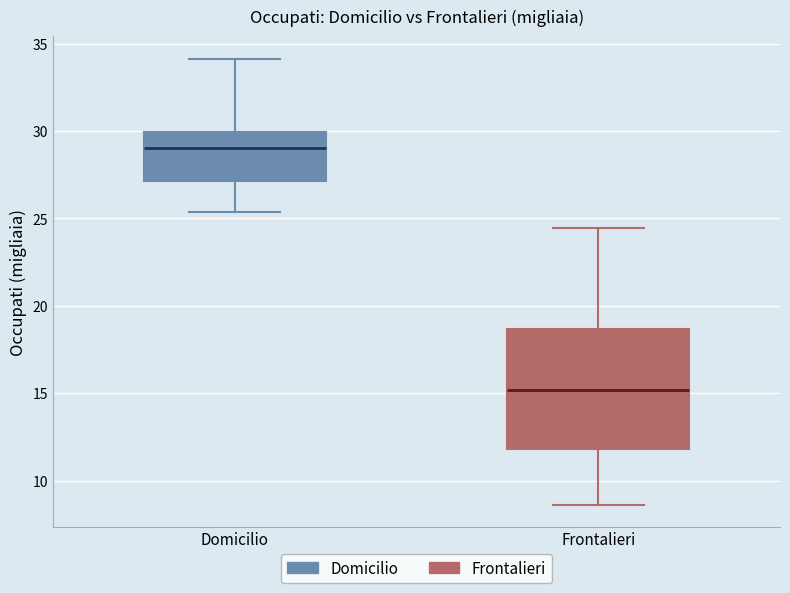

Which box is the tallest, from its lower edge to its upper edge?

Frontalieri